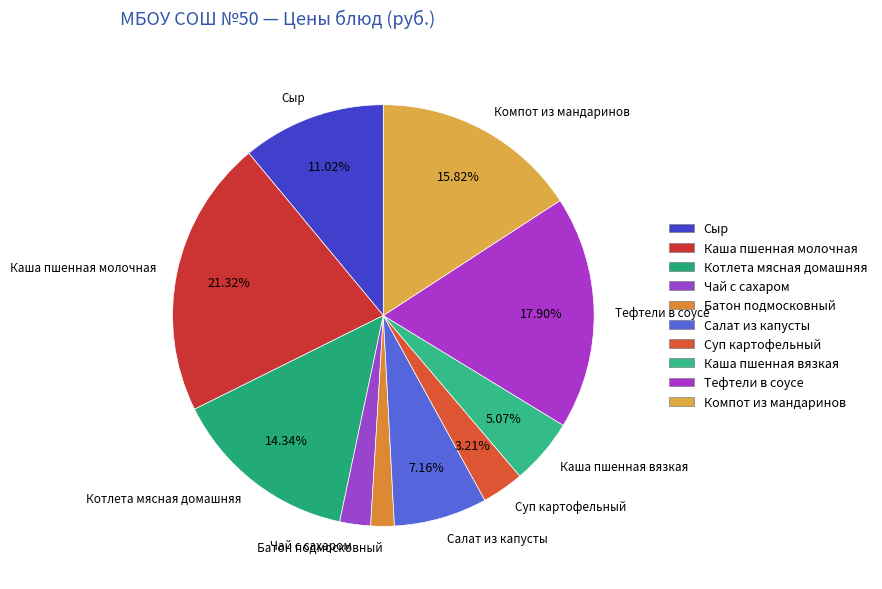

Is there any slice that represents more than half of the pie?

No